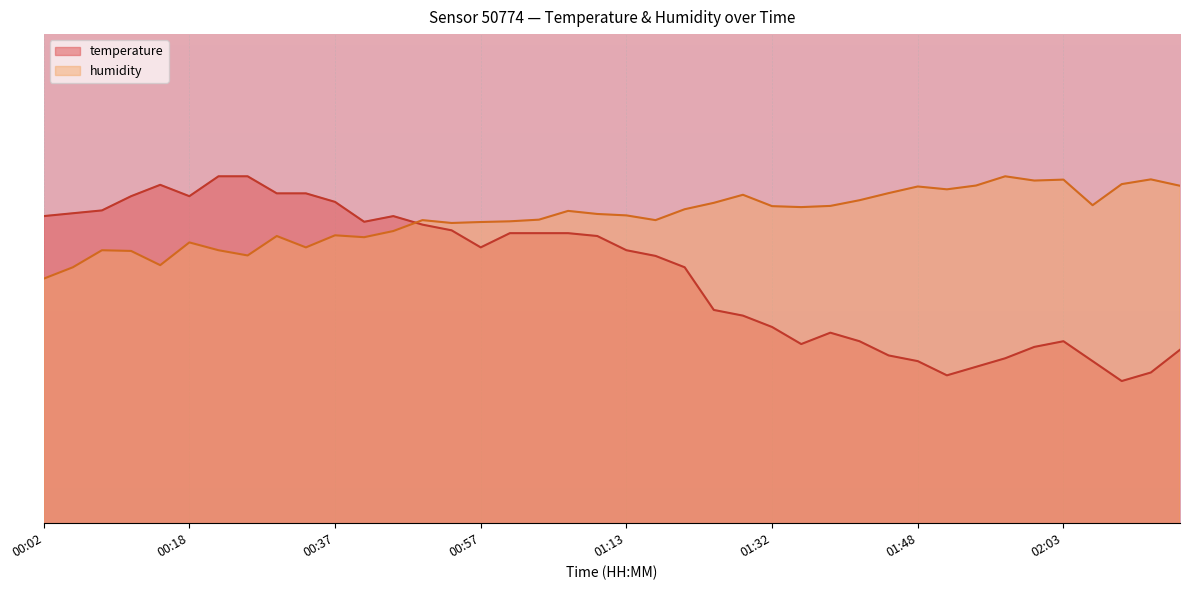

Reading right to left, what are all the values shown in this chart?

13.1	13.0	13.0	13.1	13.2	13.1	13.1	13.1	13.0	13.1	13.1	13.2	13.2	13.1	13.2	13.2	13.3	13.4	13.4	13.5	13.5	13.5	13.5	13.5	13.5	13.5	13.6	13.6	13.6	13.6	13.7	13.7	13.7	13.7	13.7	13.7	13.7	13.6	13.6	13.6